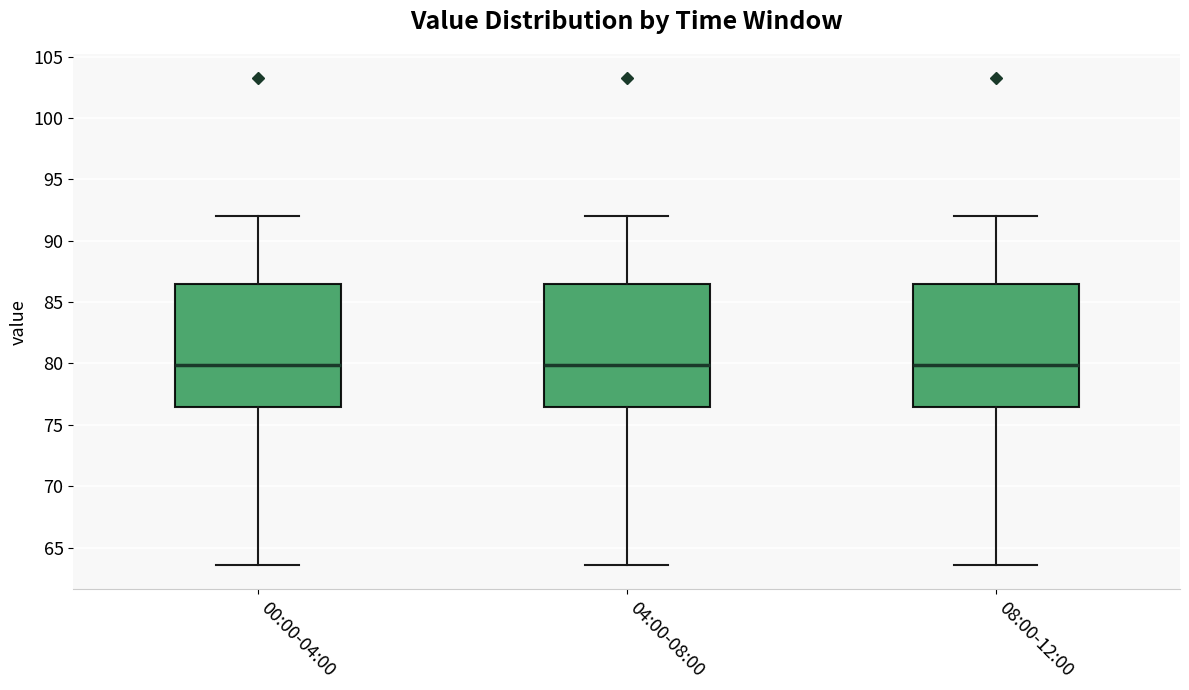

Where does the lower whisker of the box for 08:00-12:00 end on the y-axis? The values are not printed on the chart, so give them approximately, as read against the axis.

63.5